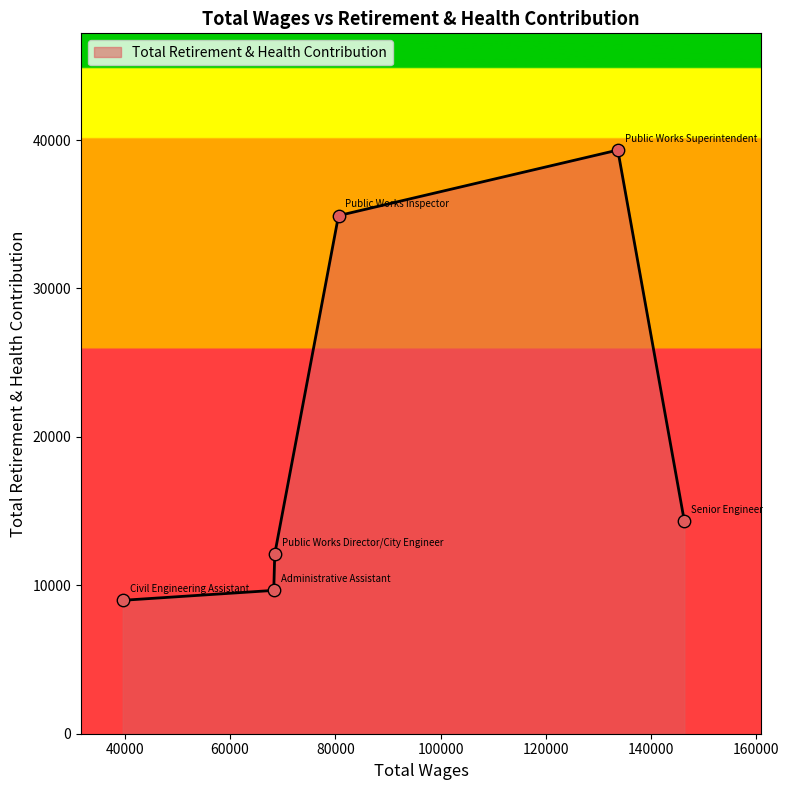

What is the smallest value displayed?

8988